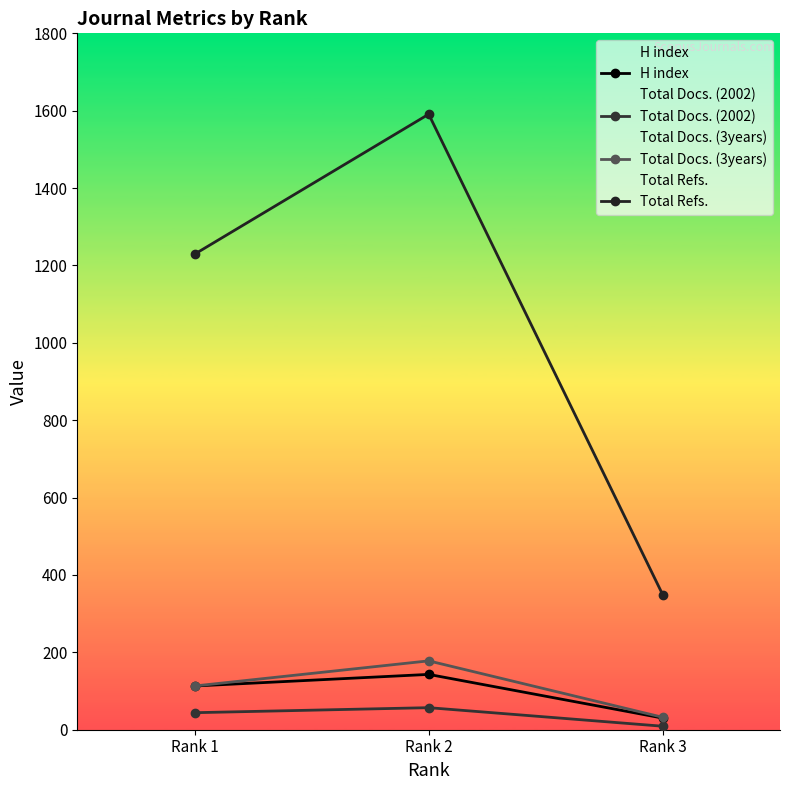

What is the value of the Total Docs. (2002) point at the 1st from the left?

44